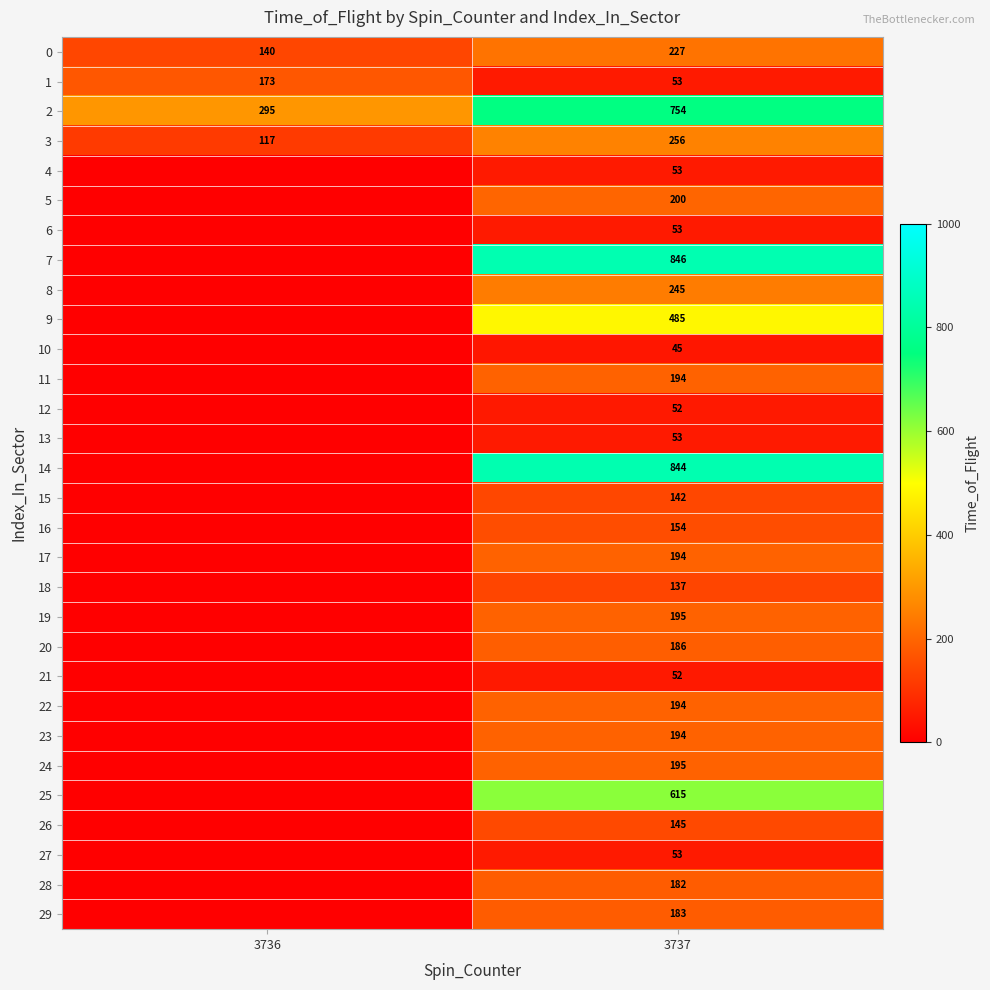

Between 3737 and 3736, which is larger?

3737